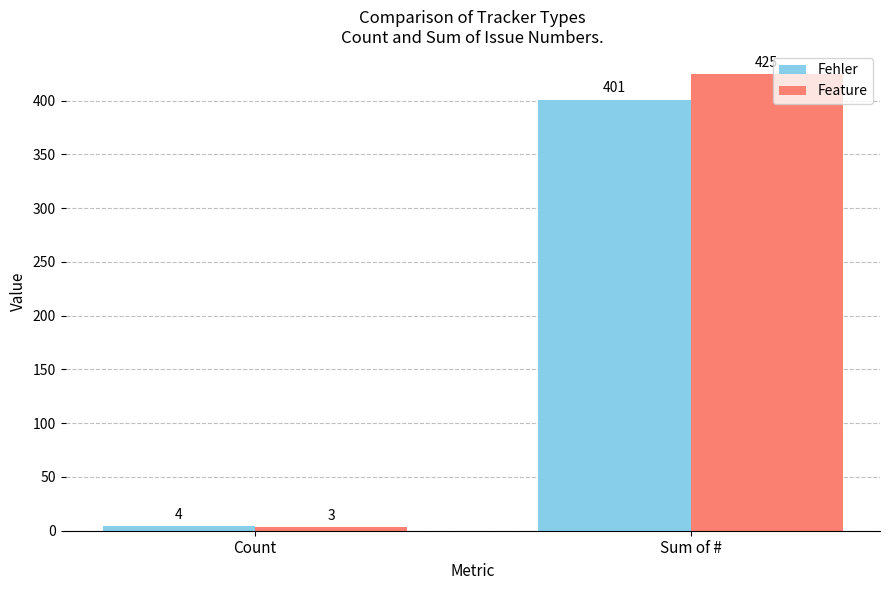

True or false: Fehler has a value of 599 at Sum of #.

False